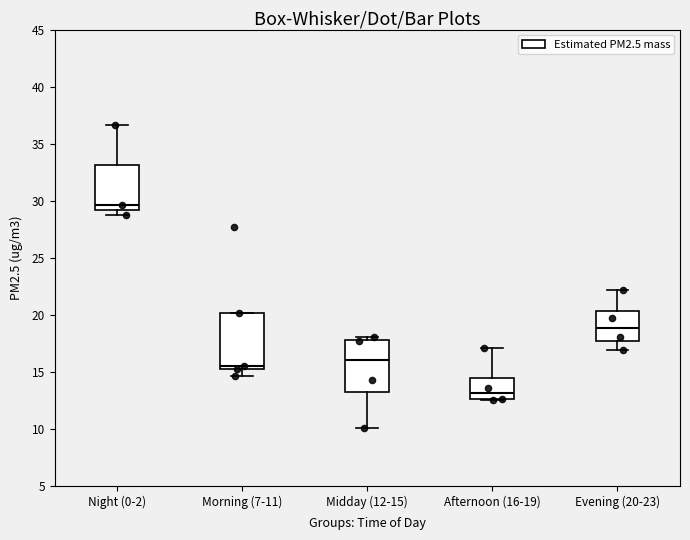

Where does the lower whisker of the box for Midday (12-15) end on the y-axis? The values are not printed on the chart, so give them approximately, as read against the axis.

10.0